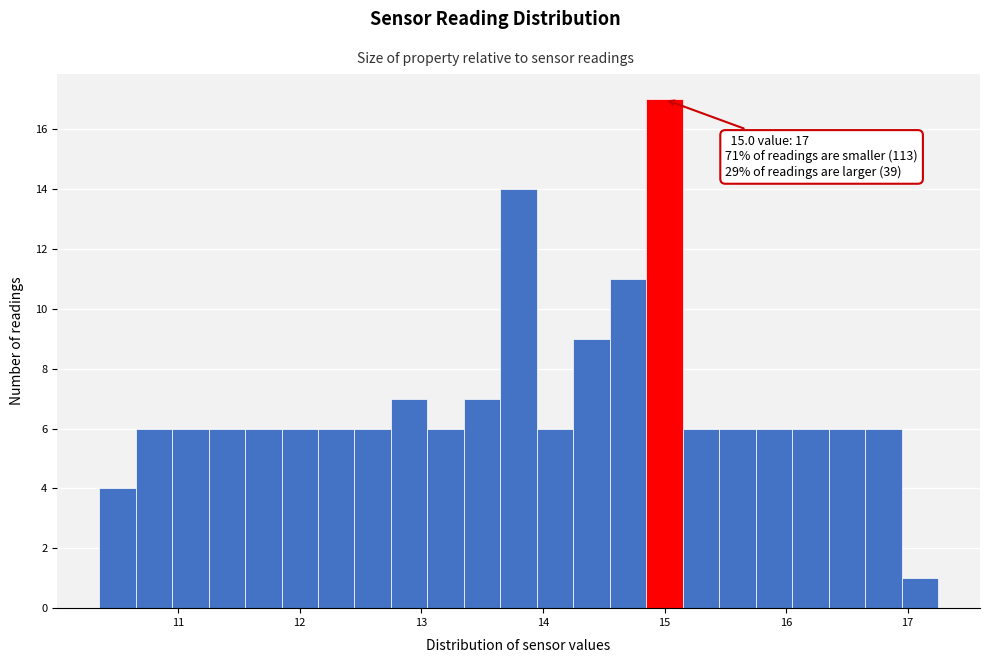

Read against the x-axis, roughly where is the centre of the tallest bar?

15.0